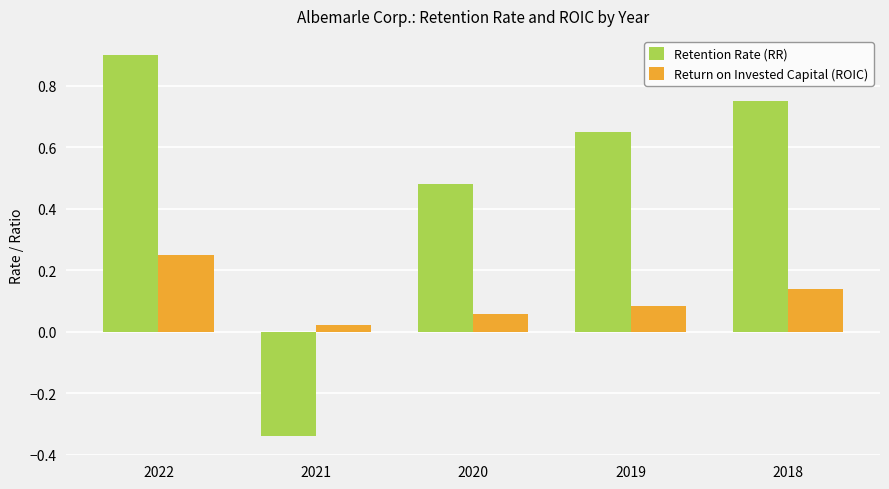

Which series changed the most between 2020 and 2018?

Retention Rate (RR)